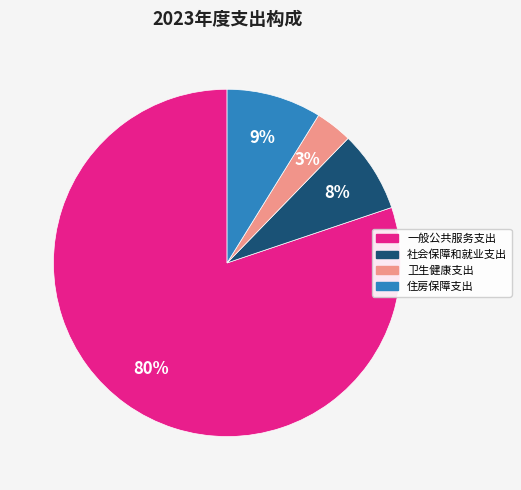

Between 卫生健康支出 and 一般公共服务支出, which is larger?

一般公共服务支出